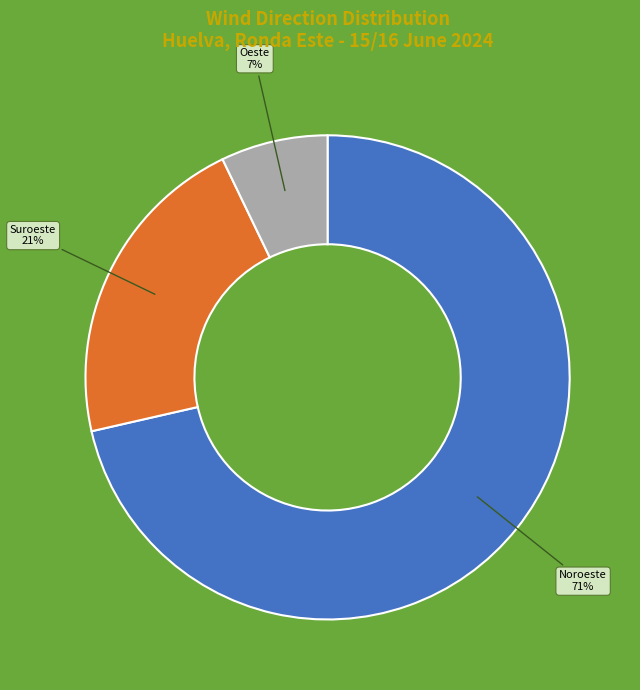

Is there any slice that represents more than half of the pie?

Yes